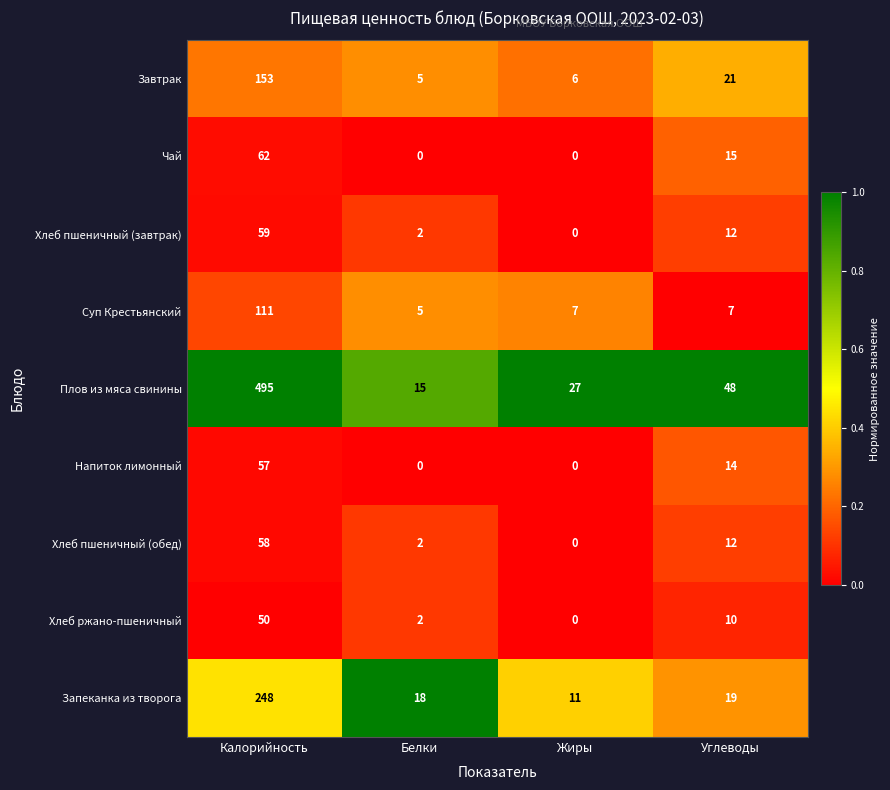

At which label does Чай first exceed 15?

Калорийность